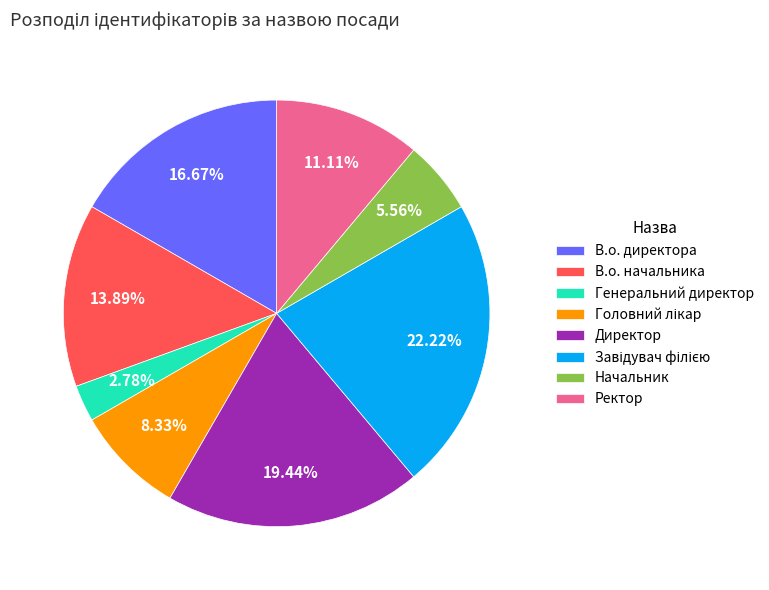

Which category has the smallest portion of the pie?

Генеральний директор